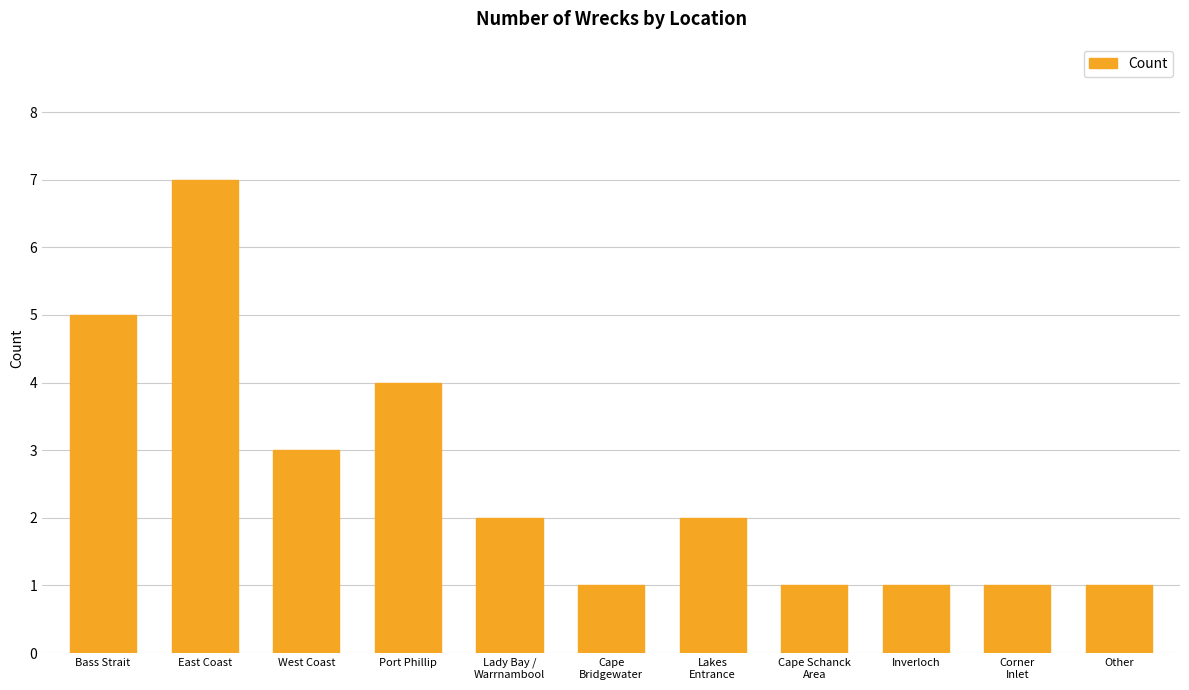

What is the sum of the values at Lakes
Entrance and Inverloch?

3